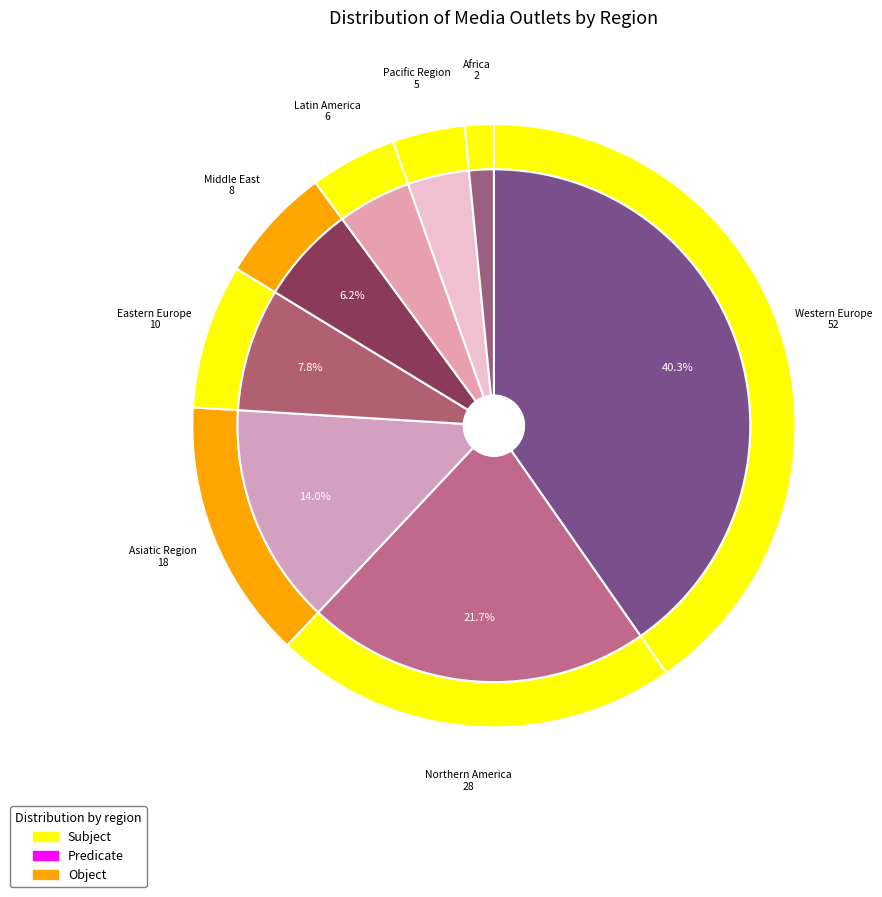

To the nearest percent, what portion does Pacific Region represent?

4%